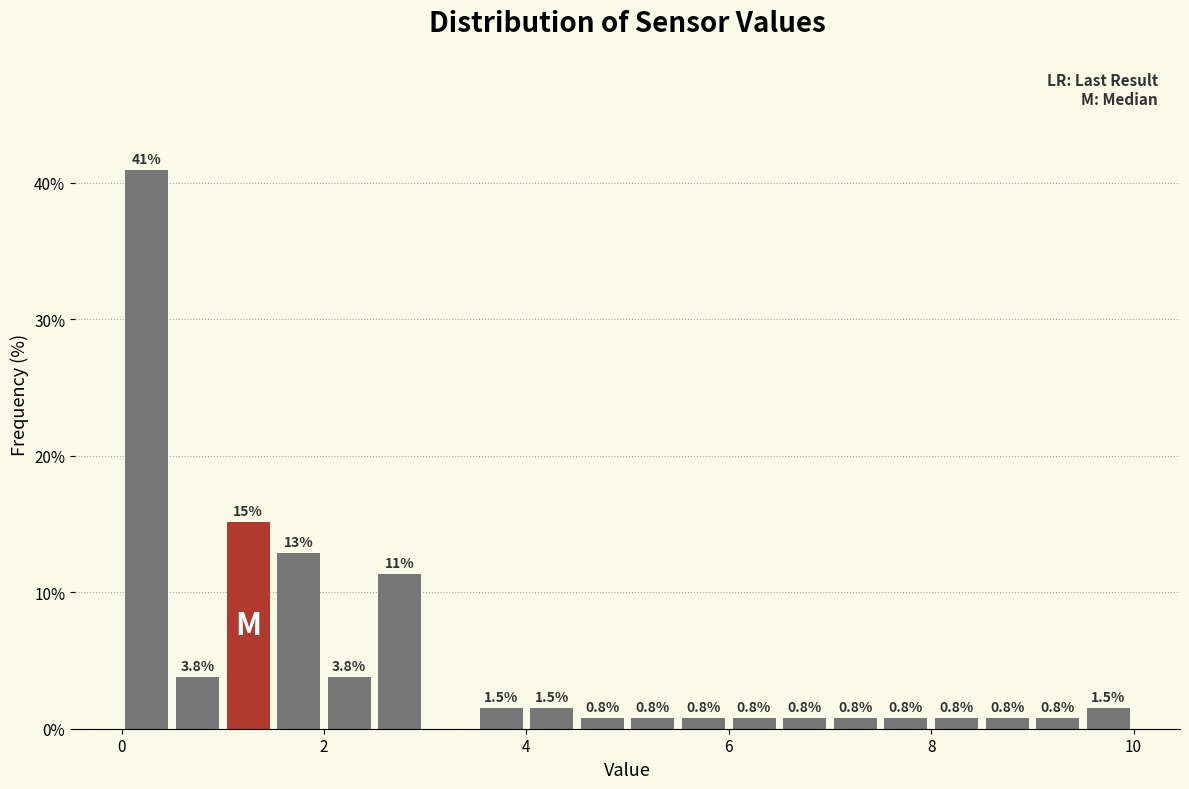

Read against the x-axis, roughly where is the centre of the tallest bar?

0.2